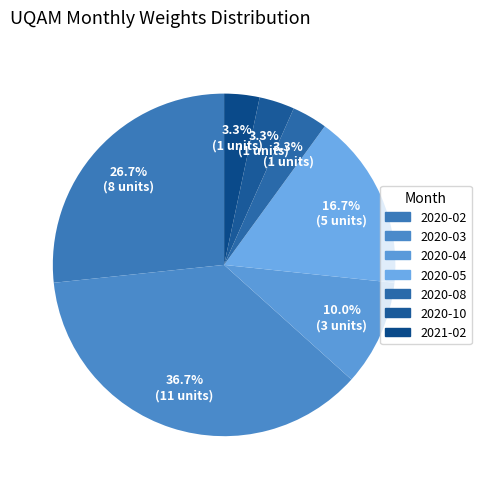

How many segments does this pie chart have?

7